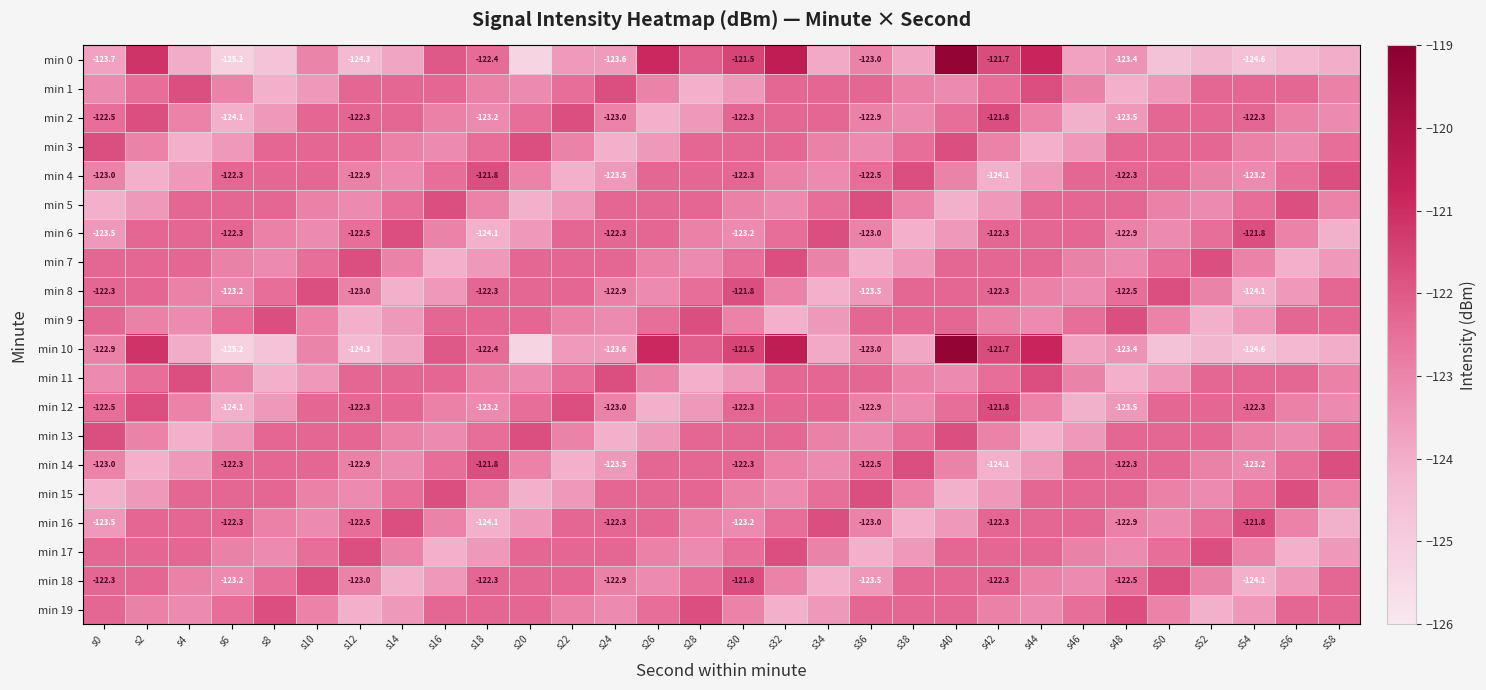

Which label corresponds to the smallest value in the chart?

s20